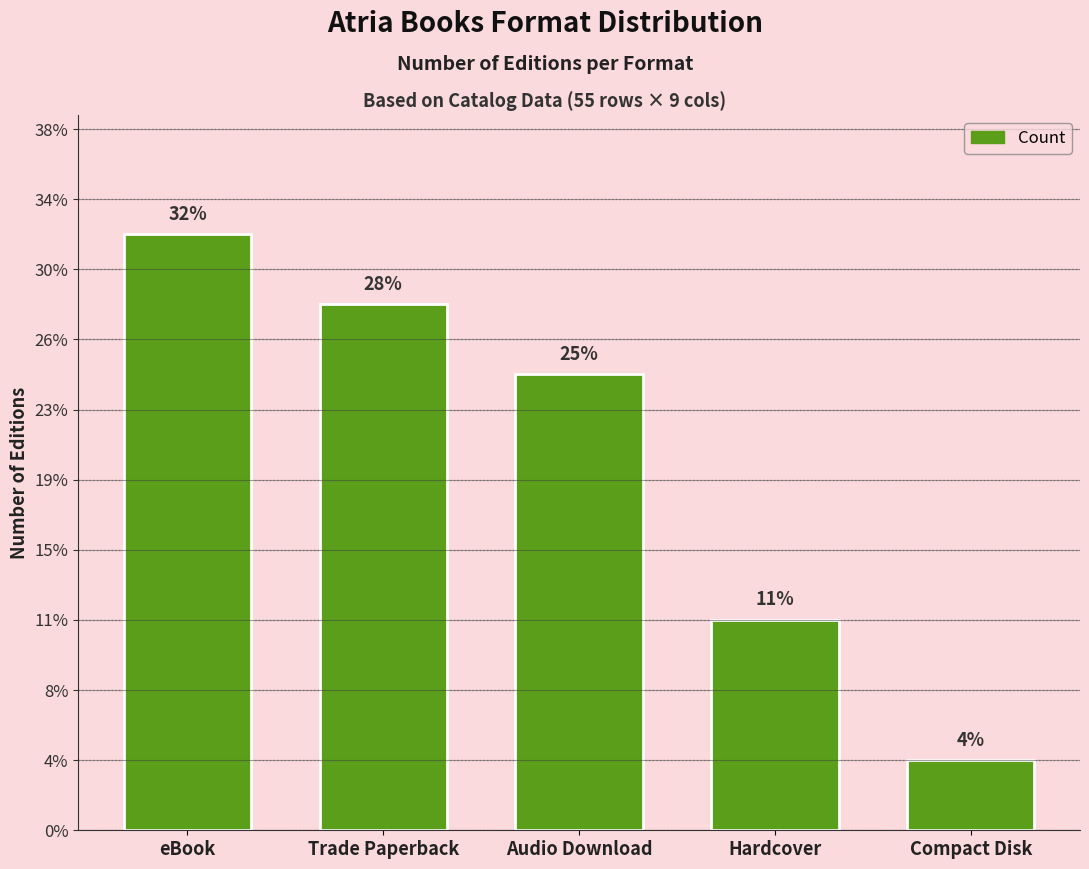

Which has a higher value, eBook or Trade Paperback?

eBook